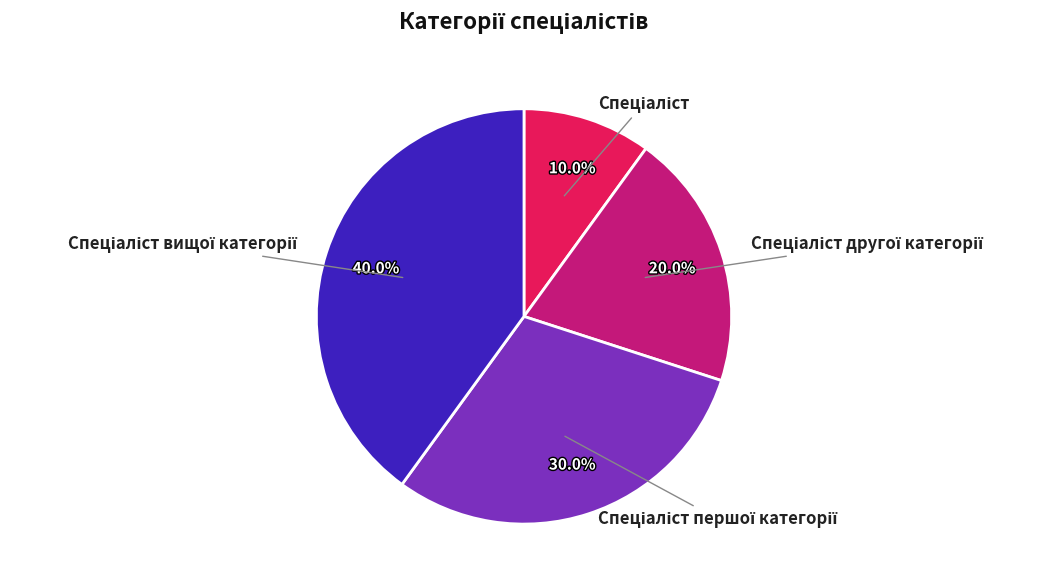

To the nearest percent, what is the difference between the largest and smallest slice percentages?

30%